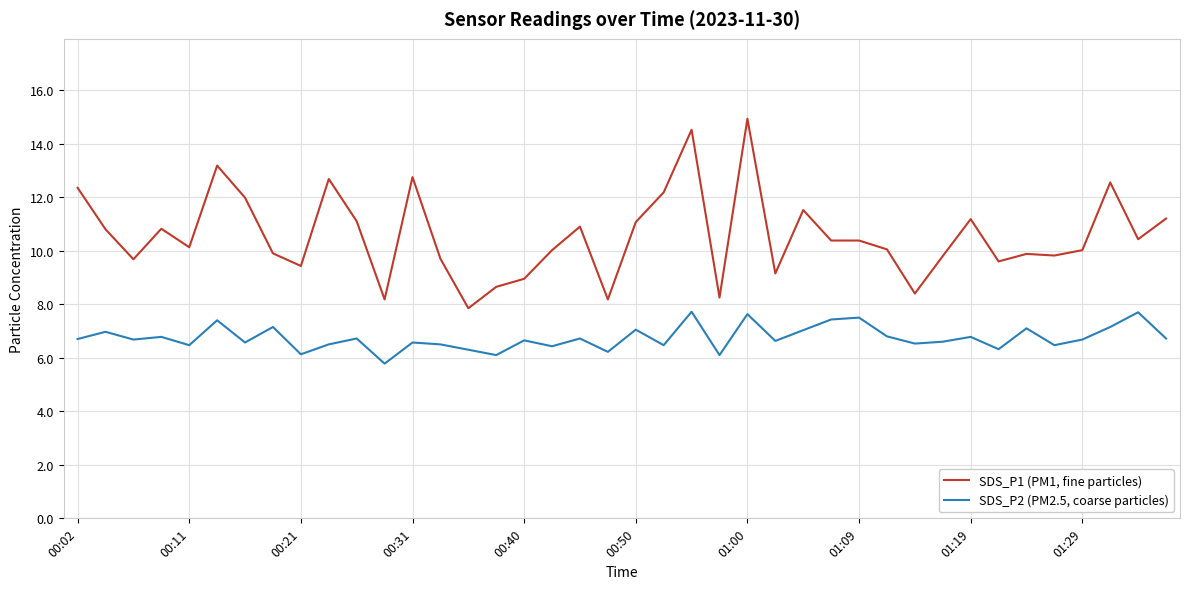

Which series has the widest spread of values?

SDS_P1 (PM1, fine particles)